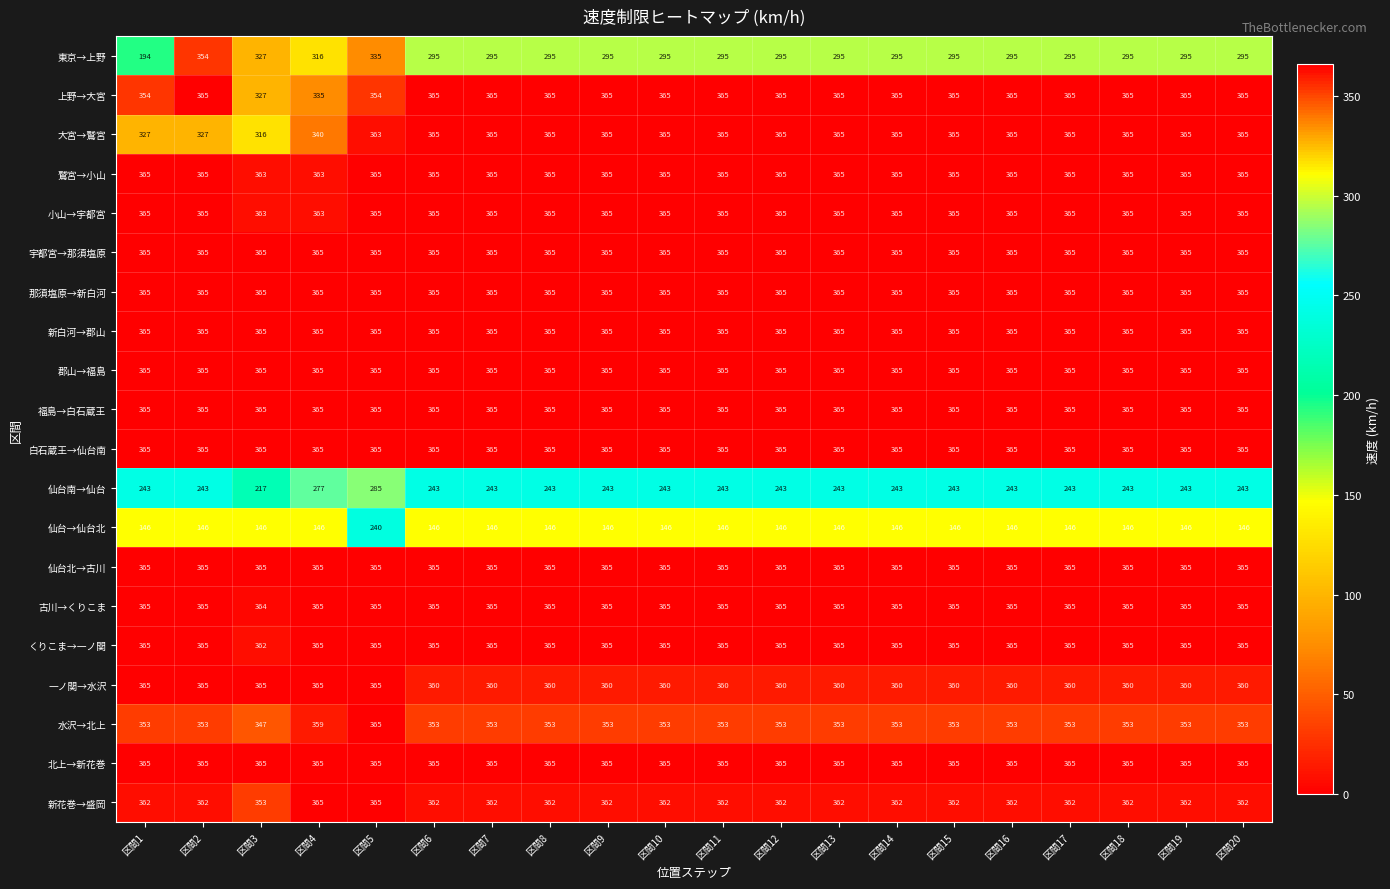

The 古川→くりこま series shows 138 at 区間13. True or false?

False